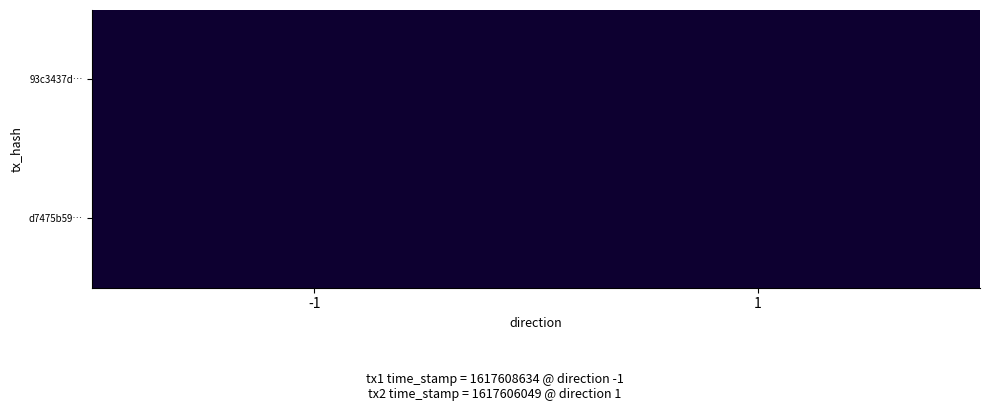

Which category has the lowest value in the 93c3437d… series?

-1